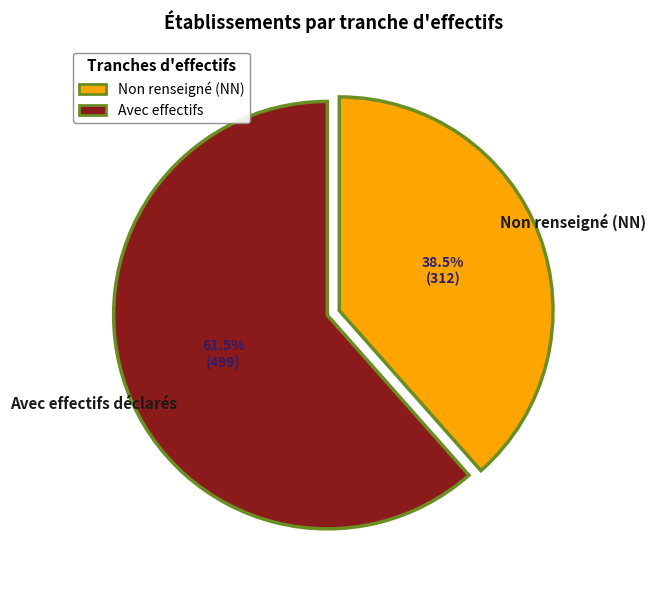

Is there any slice that represents more than half of the pie?

Yes